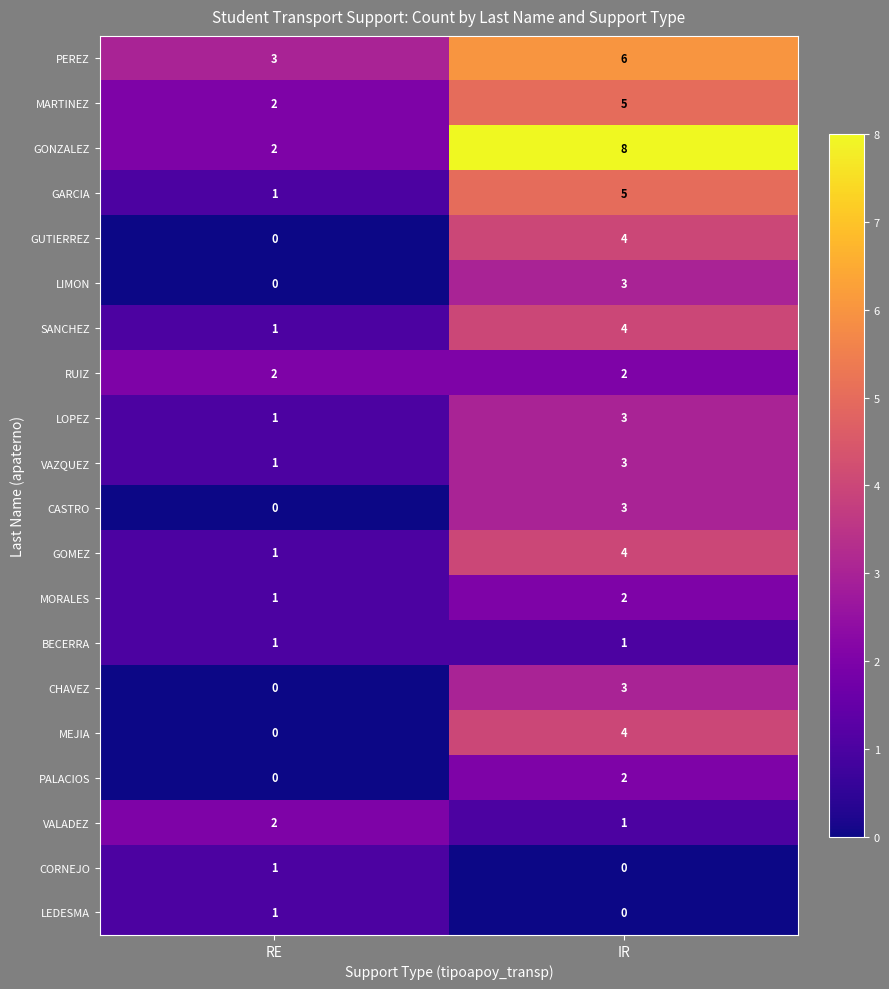

How many data points does each series have?

2